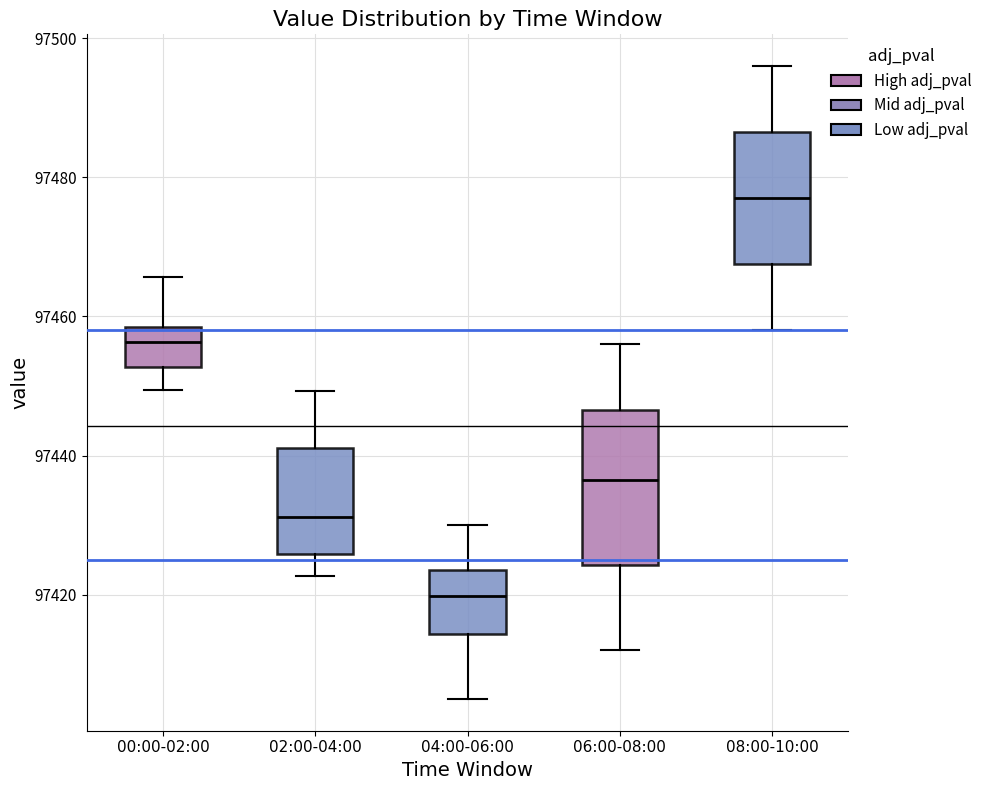

Reading left to right, transcribe this box plot: for each box, give where its median line is, the range the box spans, and where its two whiskers end, as read against the y-axis. The values are not printed on the chart, so give them approximately, as read against the axis.

00:00-02:00: median 97456, box 97452 to 97458, whiskers 97450 to 97466
02:00-04:00: median 97432, box 97426 to 97442, whiskers 97422 to 97450
04:00-06:00: median 97420, box 97414 to 97424, whiskers 97406 to 97430
06:00-08:00: median 97436, box 97424 to 97446, whiskers 97412 to 97456
08:00-10:00: median 97478, box 97468 to 97486, whiskers 97458 to 97496